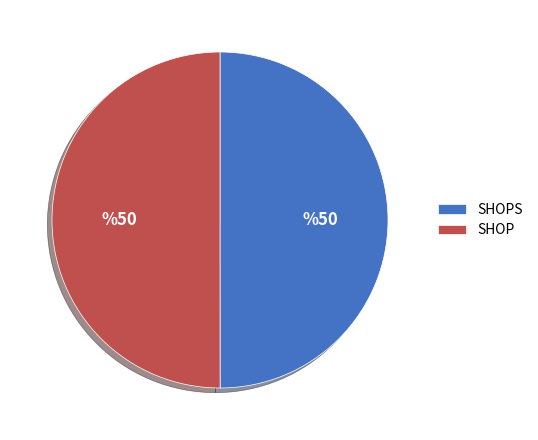

Combined, do SHOP and SHOPS account for over 50%?

Yes